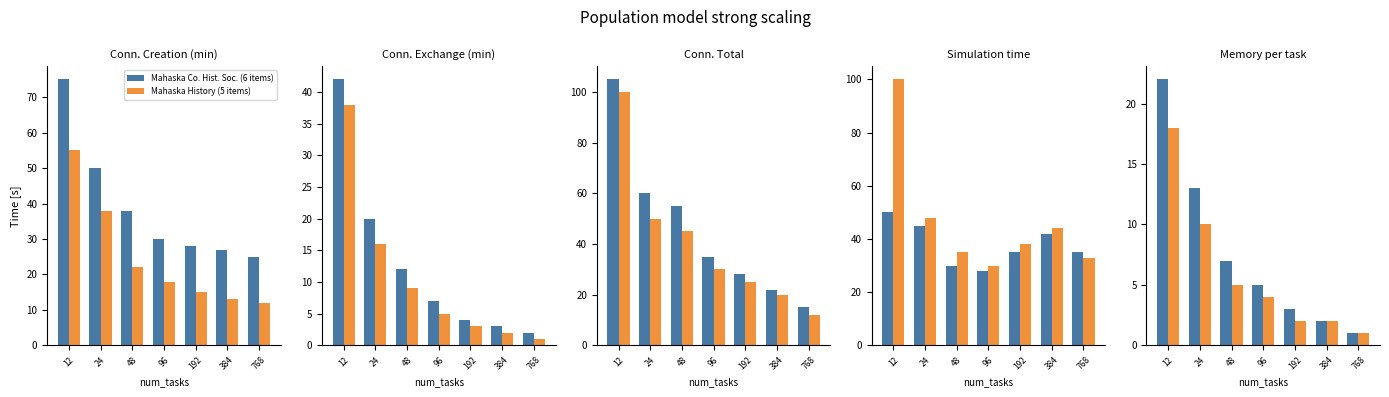

What is the difference between the maximum and minimum values in the Mahaska Co. Hist. Soc. (6 items) series?

21